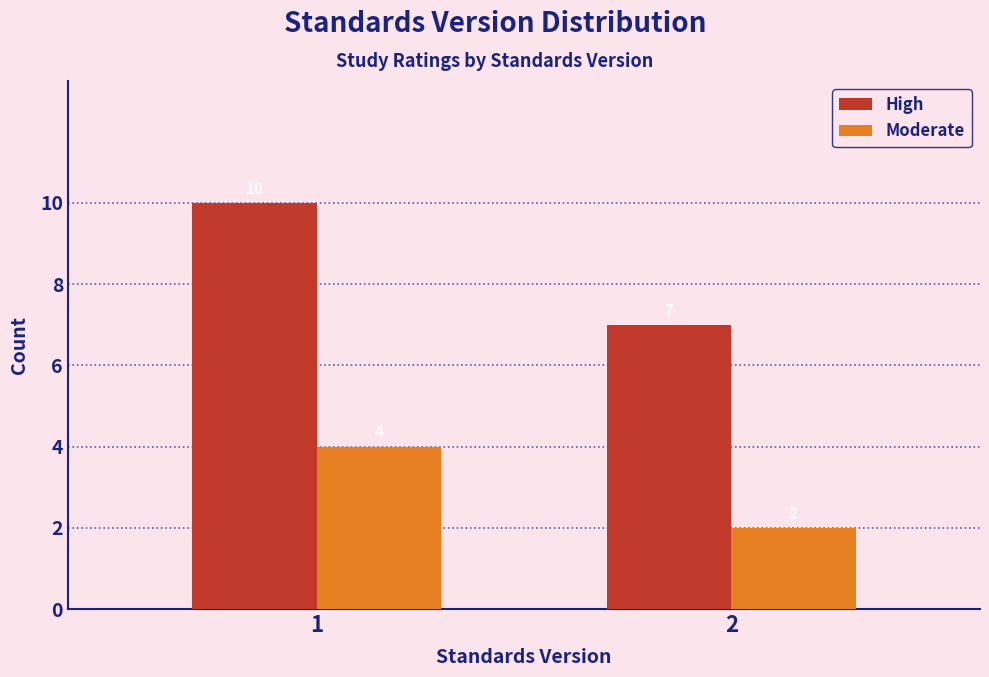

Reading left to right, list all the values displayed in this chart.

High: 1=10	2=7
Moderate: 1=4	2=2